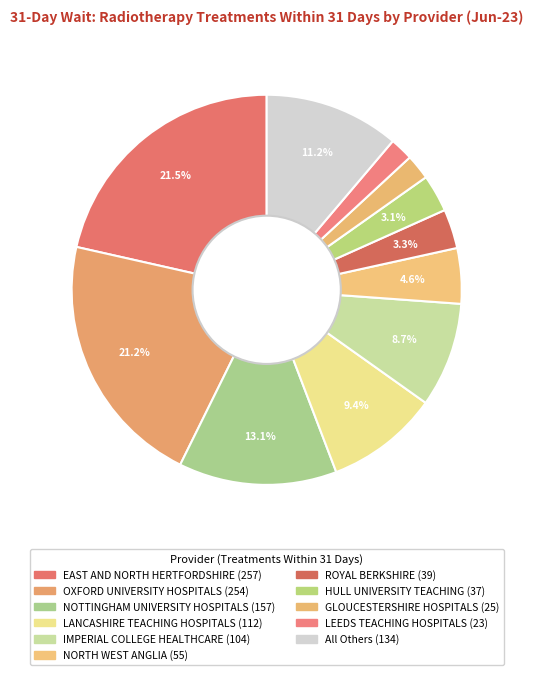

How many slices are in this pie chart?

11